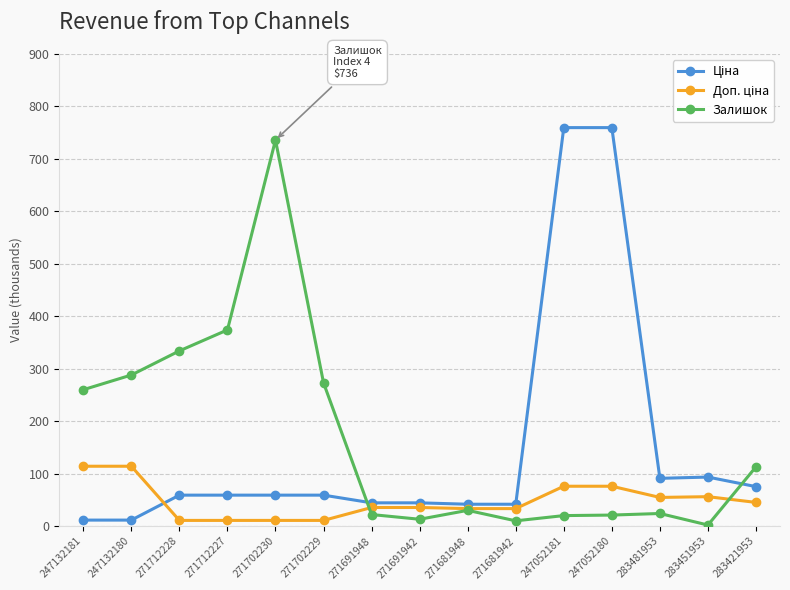

The value of Залишок at 283421953 is 24.1. True or false?

False